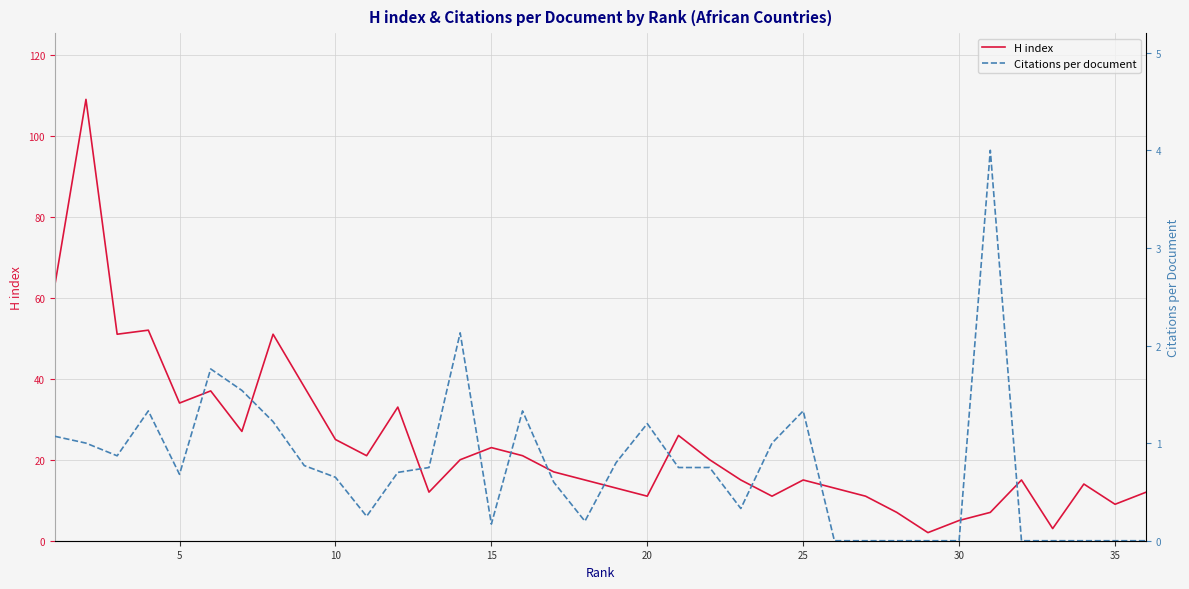

What is the difference between the maximum and minimum values in the Citations per document series?

4.0